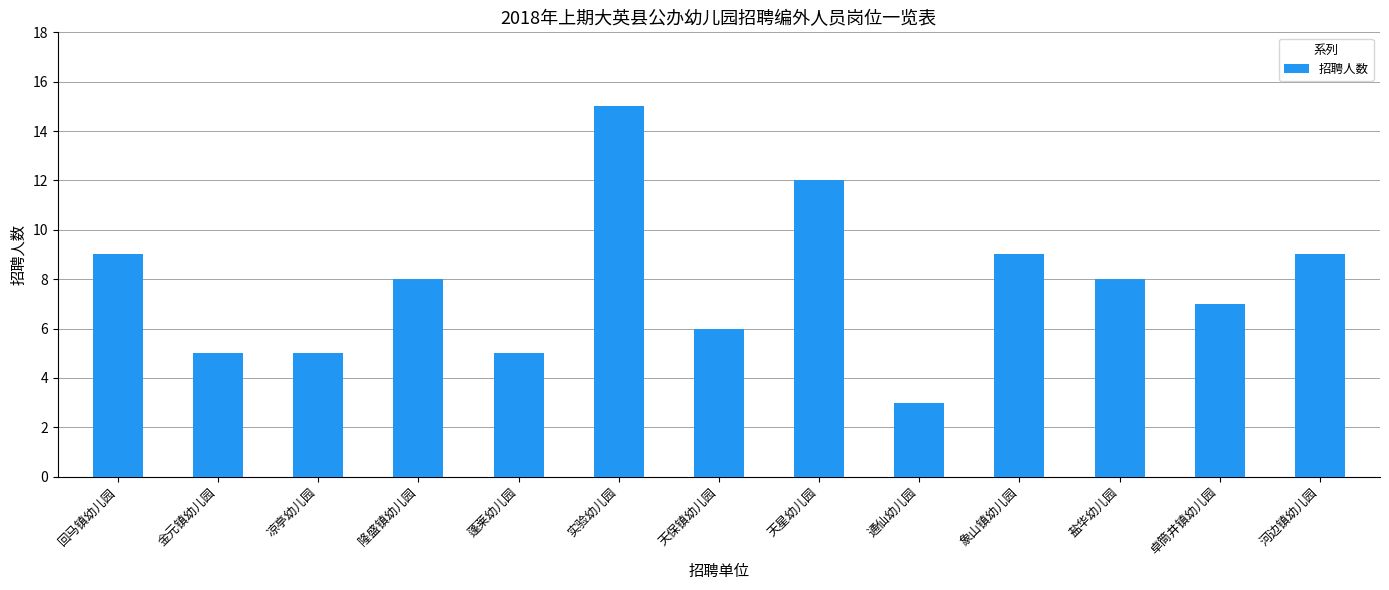

Between 河边镇幼儿园 and 实验幼儿园, which is larger?

实验幼儿园